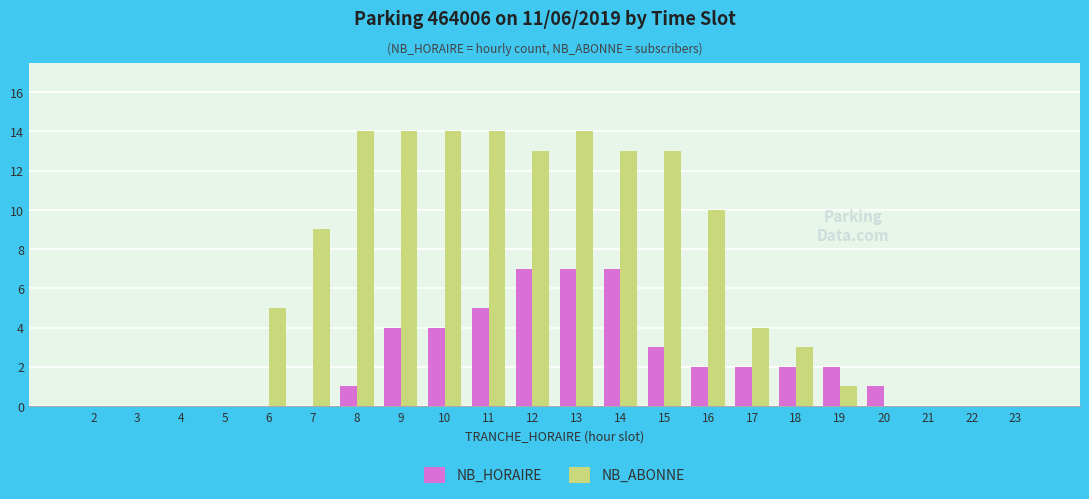

What is the total value across all series at 12?

20